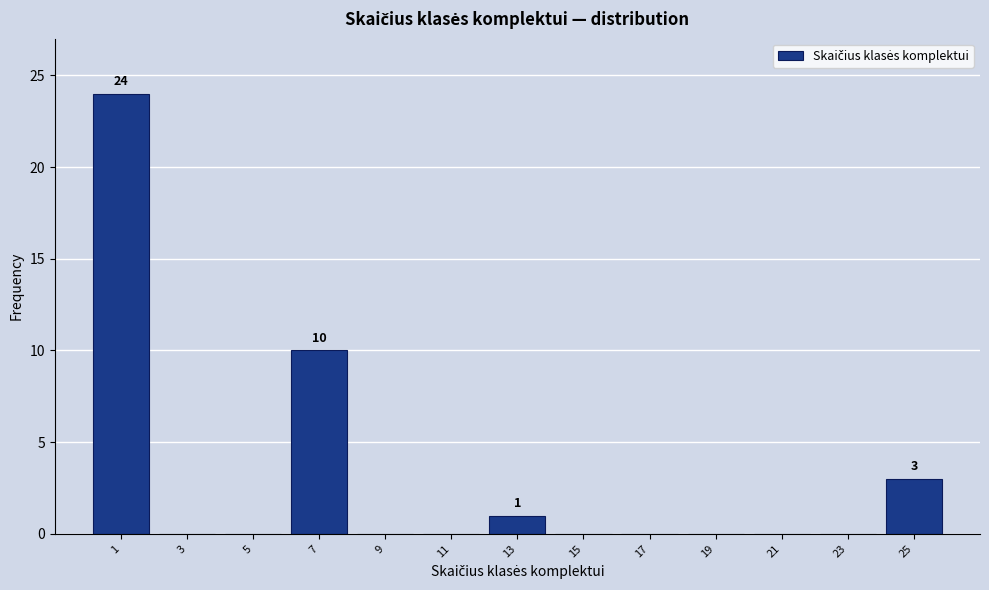

Over which range of the x-axis is the bar tallest?

0 to 2